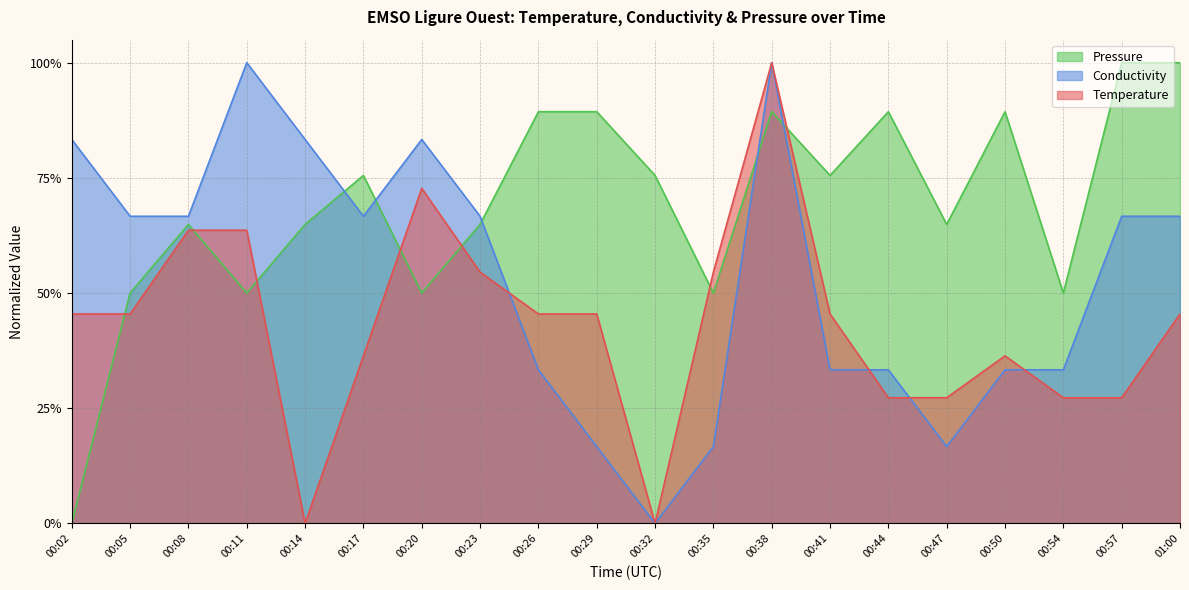

Rank the series at 00:29 from lowest to highest value.

Conductivity, Temperature, Pressure